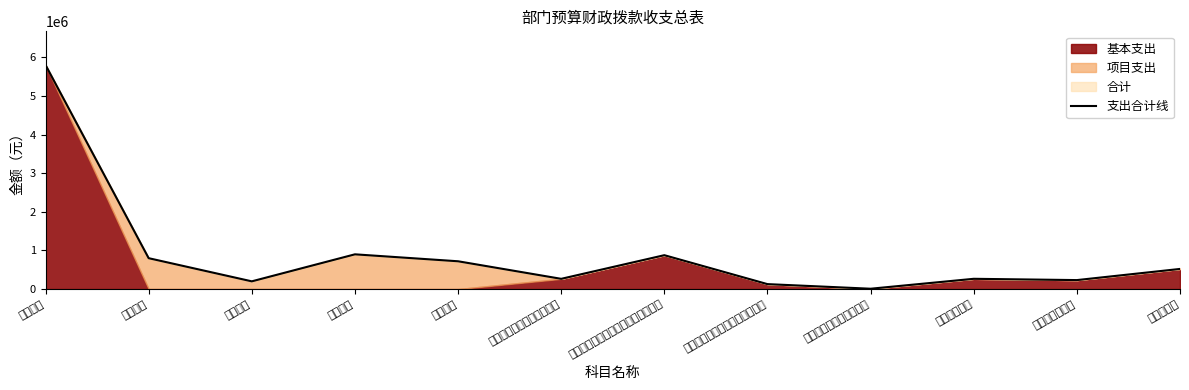

Reading right to left, list all the values displayed in this chart.

521490	232499	265874	8692	128031	877676	265209	720000	900000	200000	800000	5806528